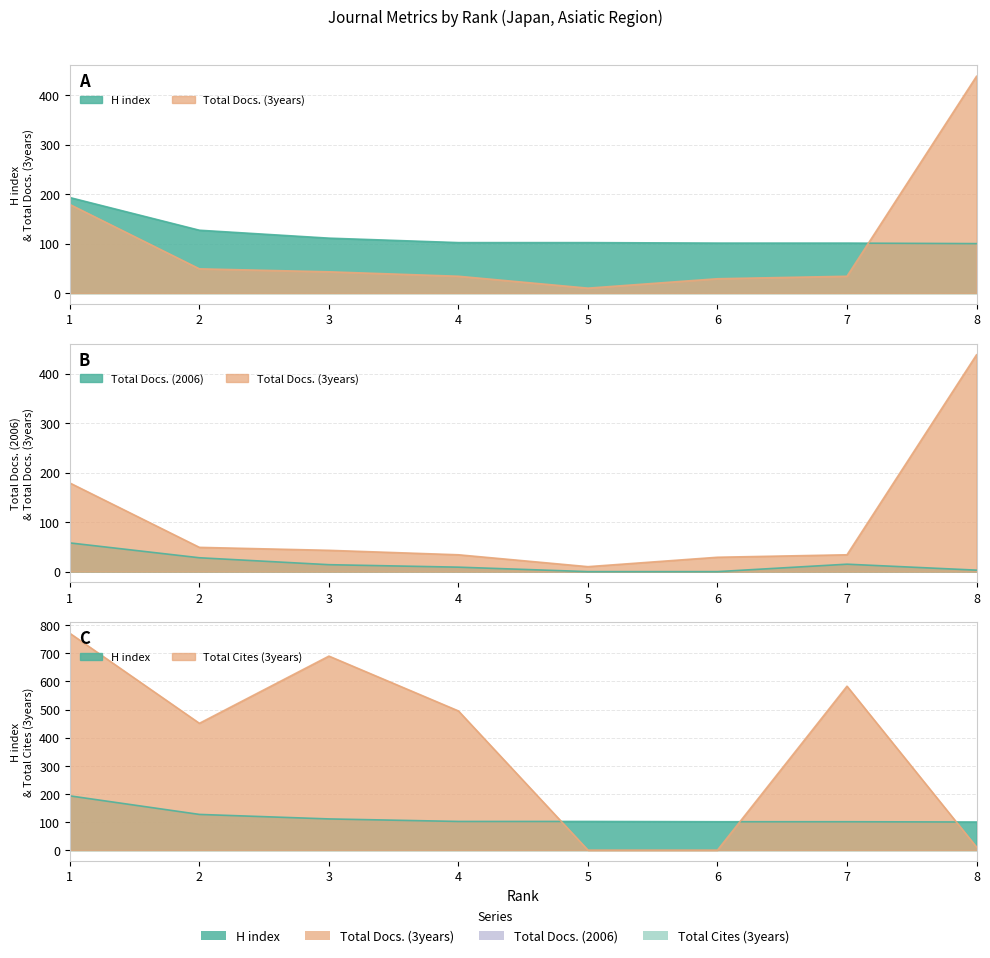

Is it true that Total Docs. (2006) equals 20 at 6?

False